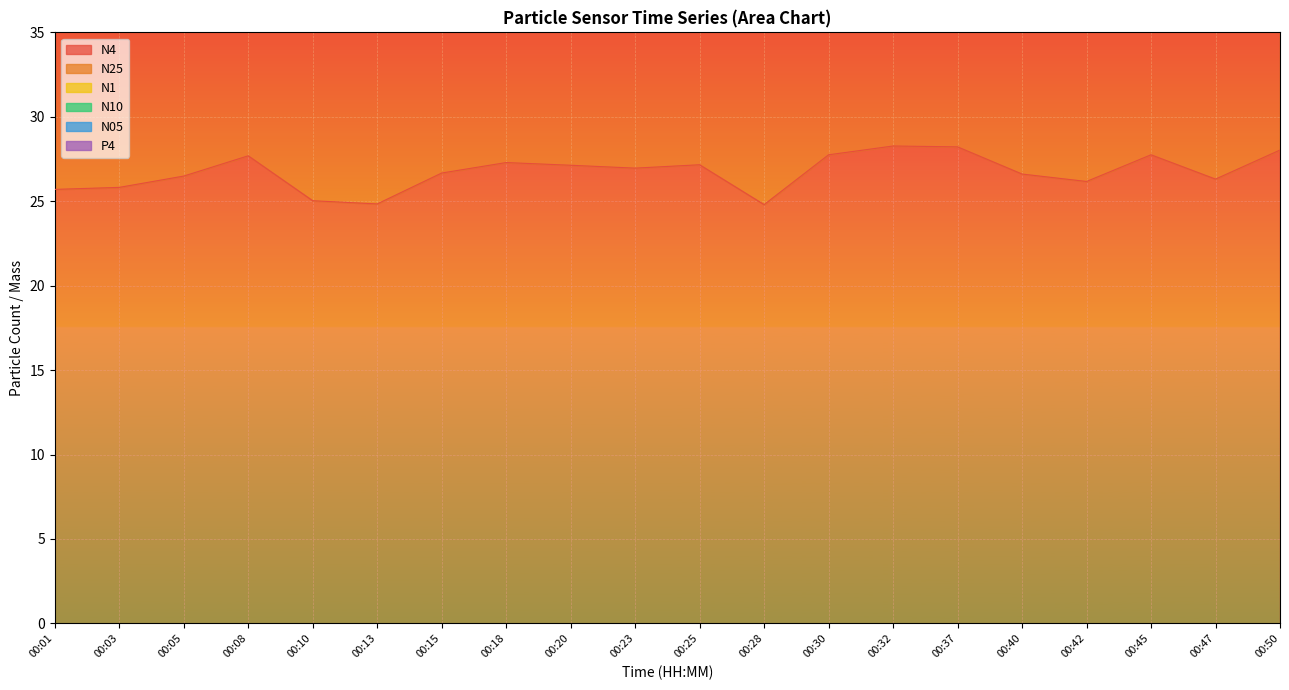

How many lines are shown in the chart?

6